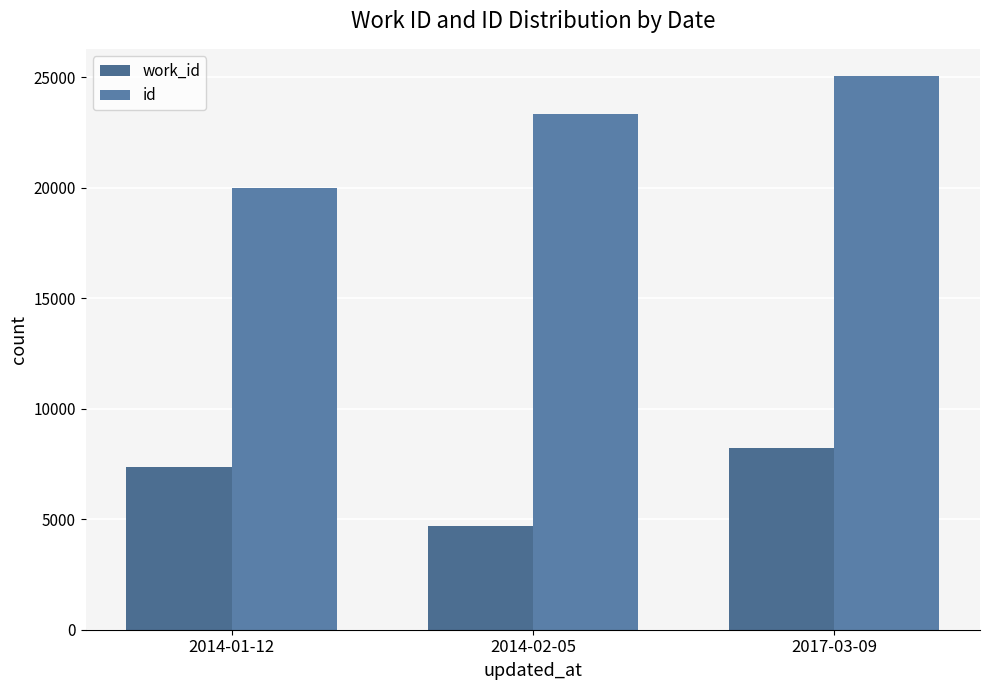

What is the spread (max minus min) of values at 2014-01-12?

12656